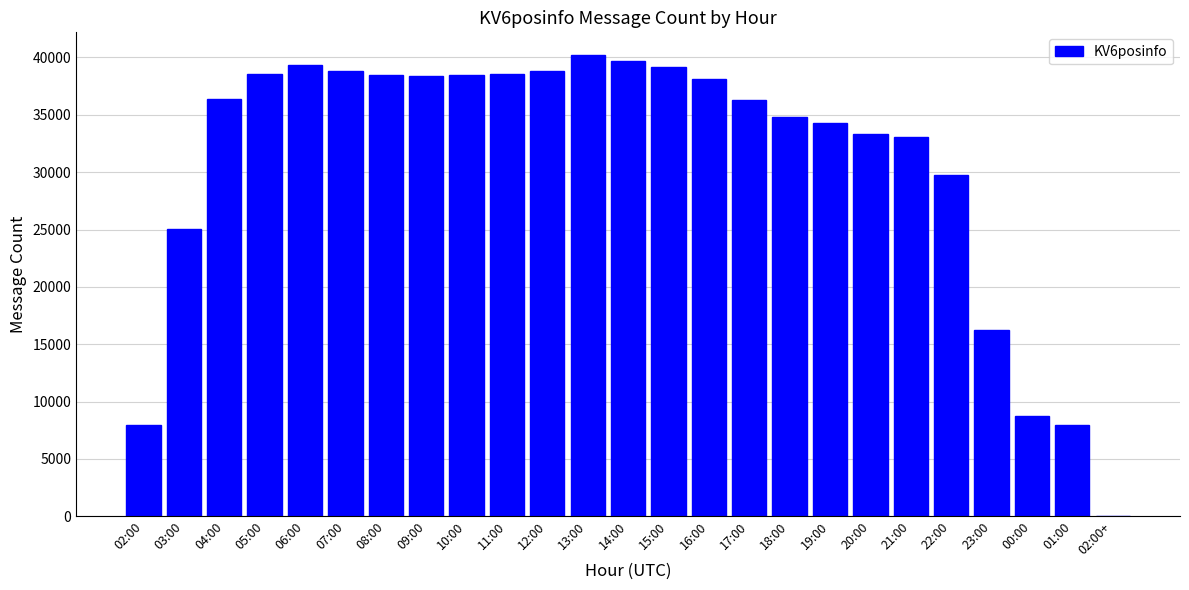

Is it true that the value at 22:00 is 29756?

True